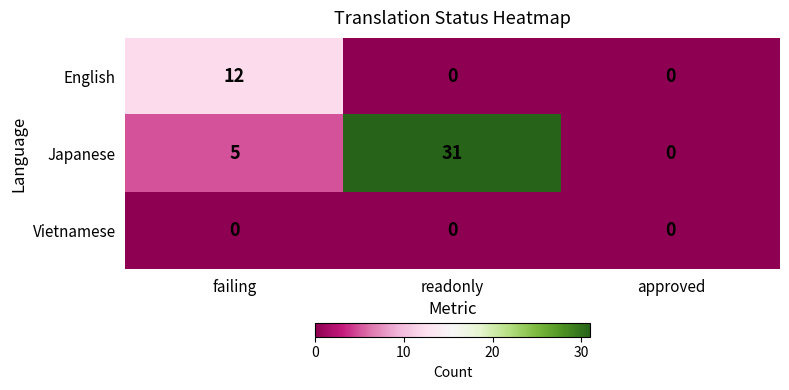

List the series in order of their overall mean, highest first.

Japanese, English, Vietnamese